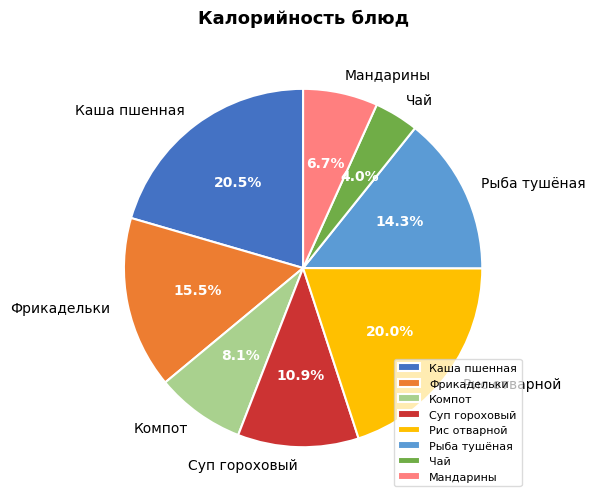

Does any single category account for the majority?

No